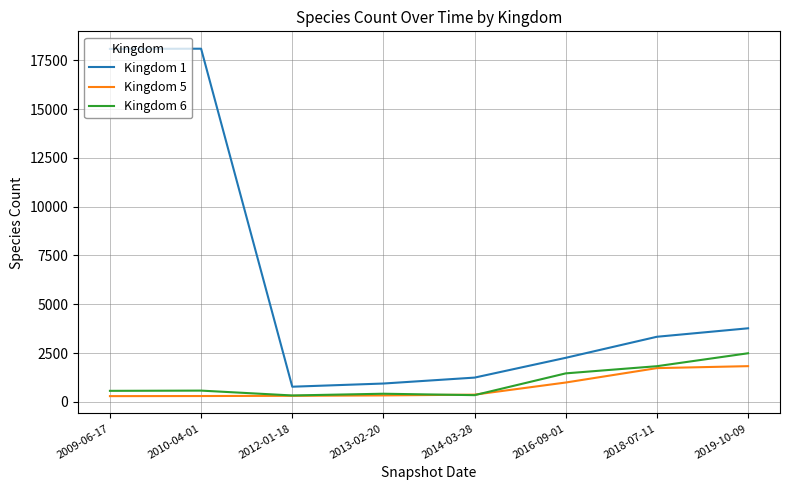

In Kingdom 1, how many points are lower than both neighbors (excluding endpoints)?

1